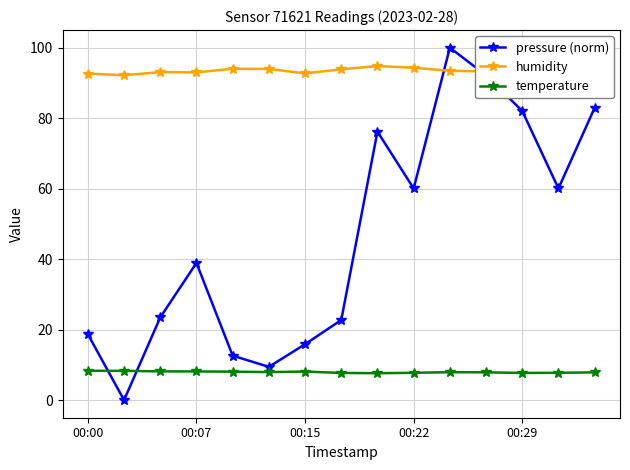

What is the difference between the pressure (norm) values at 7 and 11?

69.4